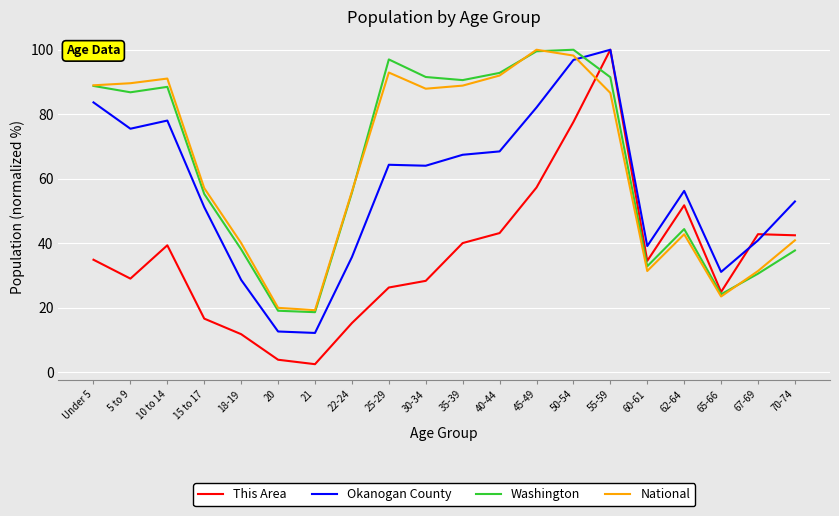

In Okanogan County, how many points are lower than both neighbors (excluding endpoints)?

5